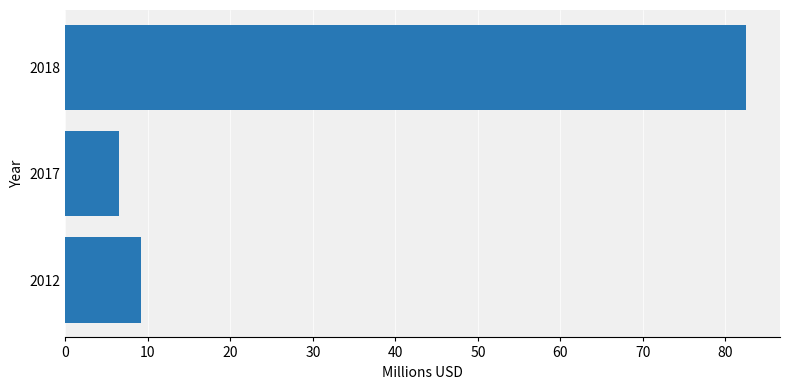

Rank the categories by value from highest to lowest.

2018, 2012, 2017